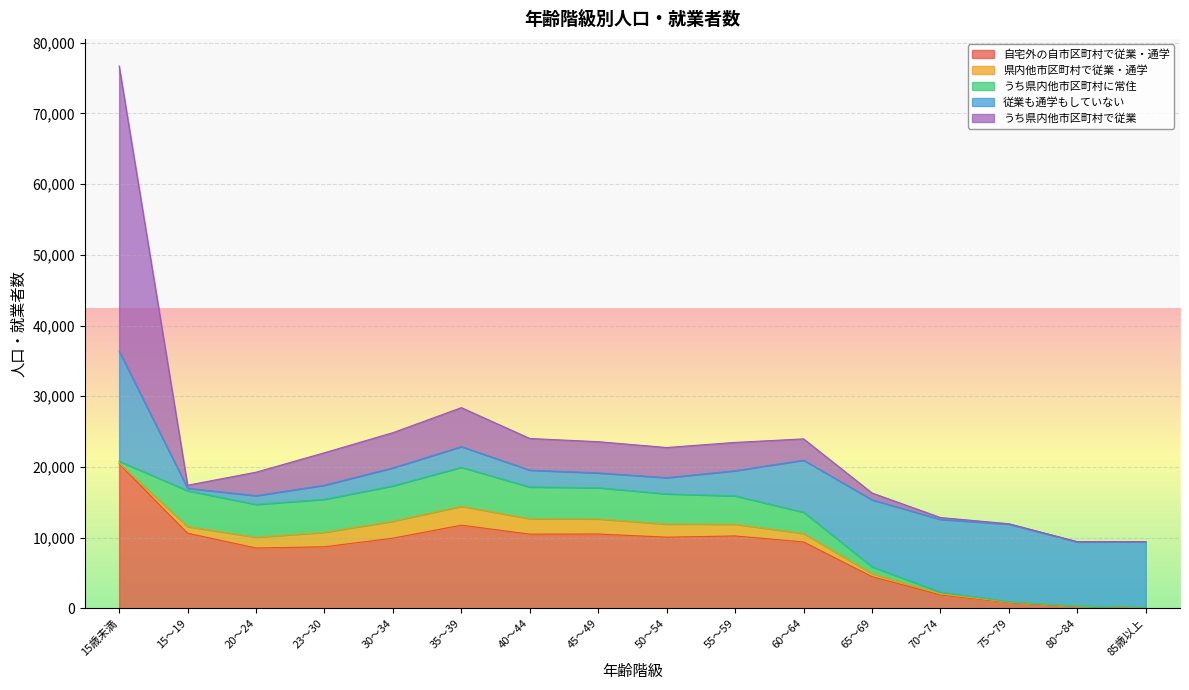

How many data points in 従業も通学もしていない are less than 3552?

8